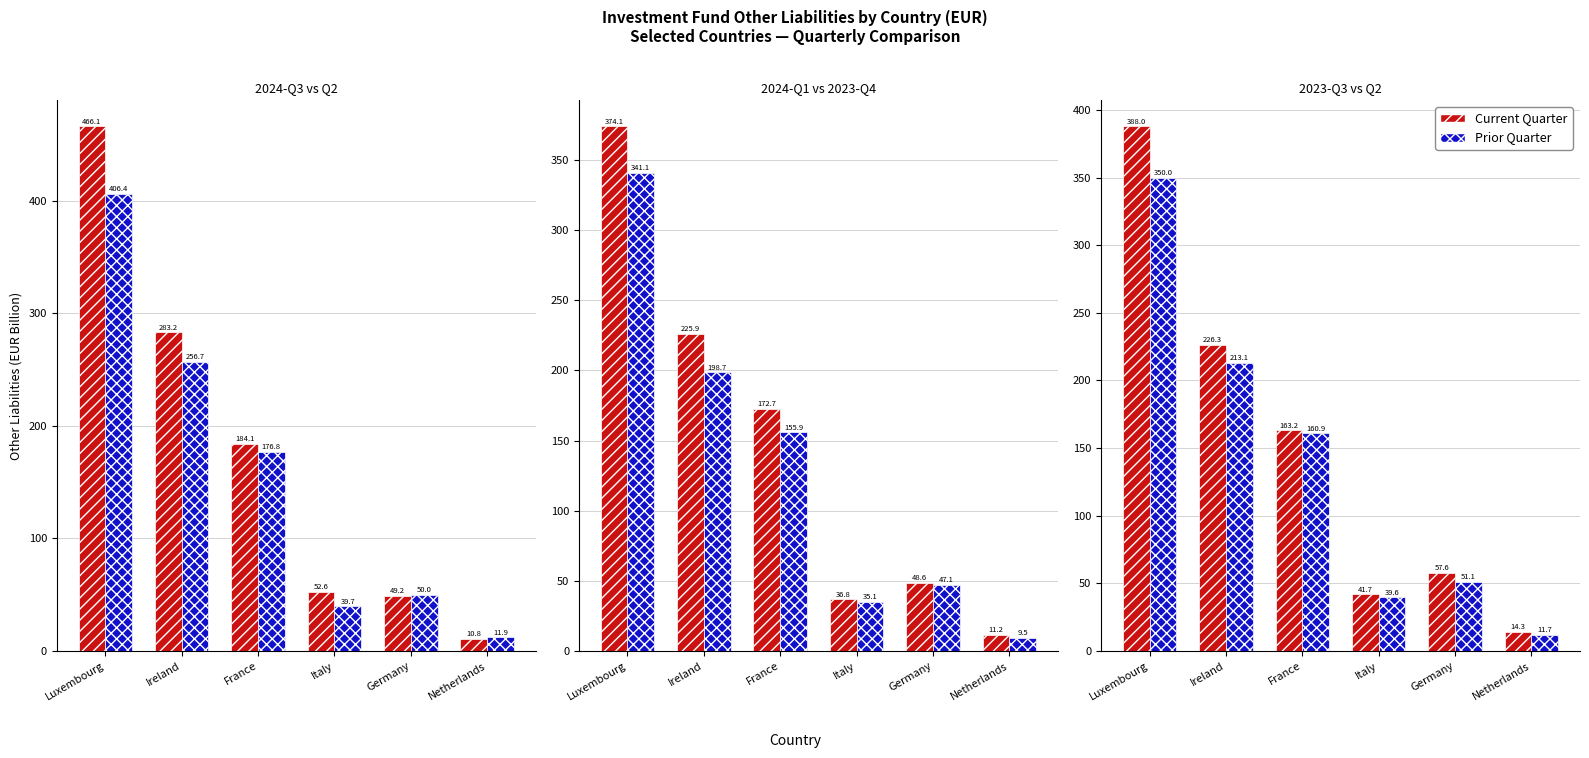

How many values in the Current Quarter series are below 163?

3